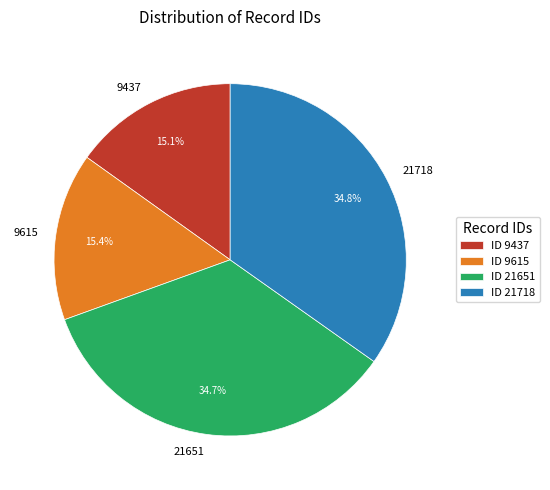

To the nearest percent, what percentage of the pie is 9615?

15%